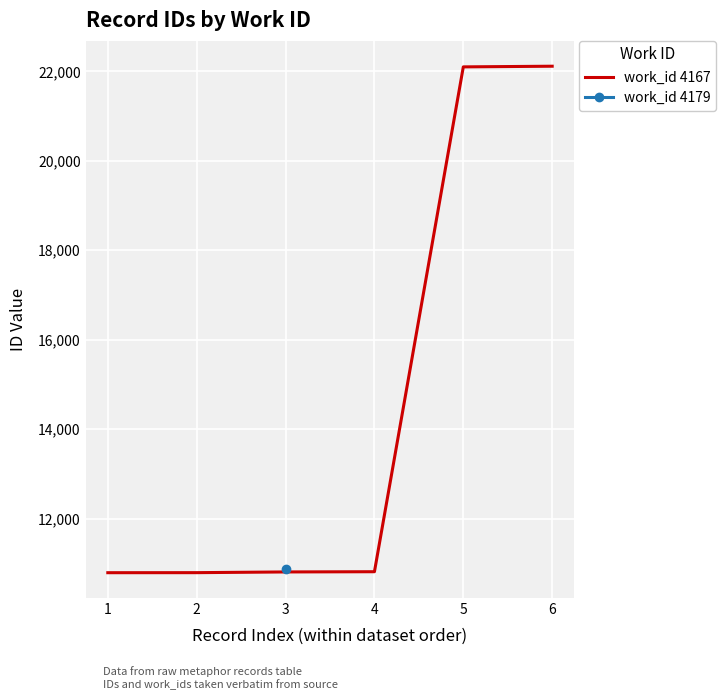

What is the approximate value at 1?

10791